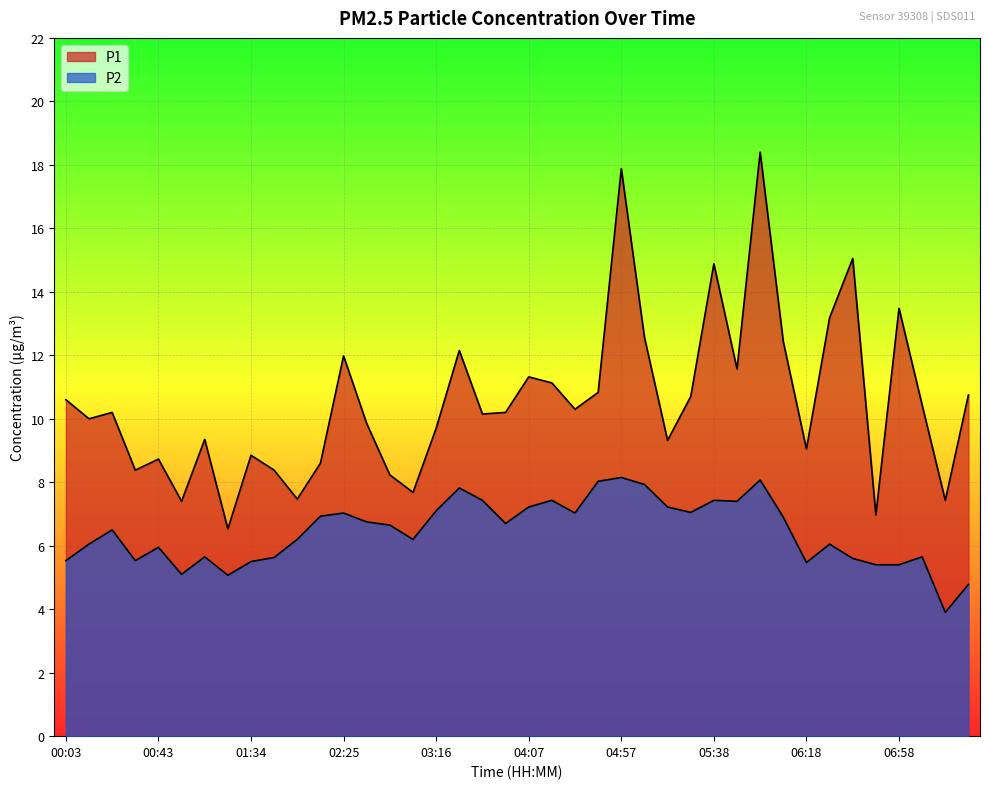

In P2, how many points are lower than both neighbors (excluding endpoints)?

10